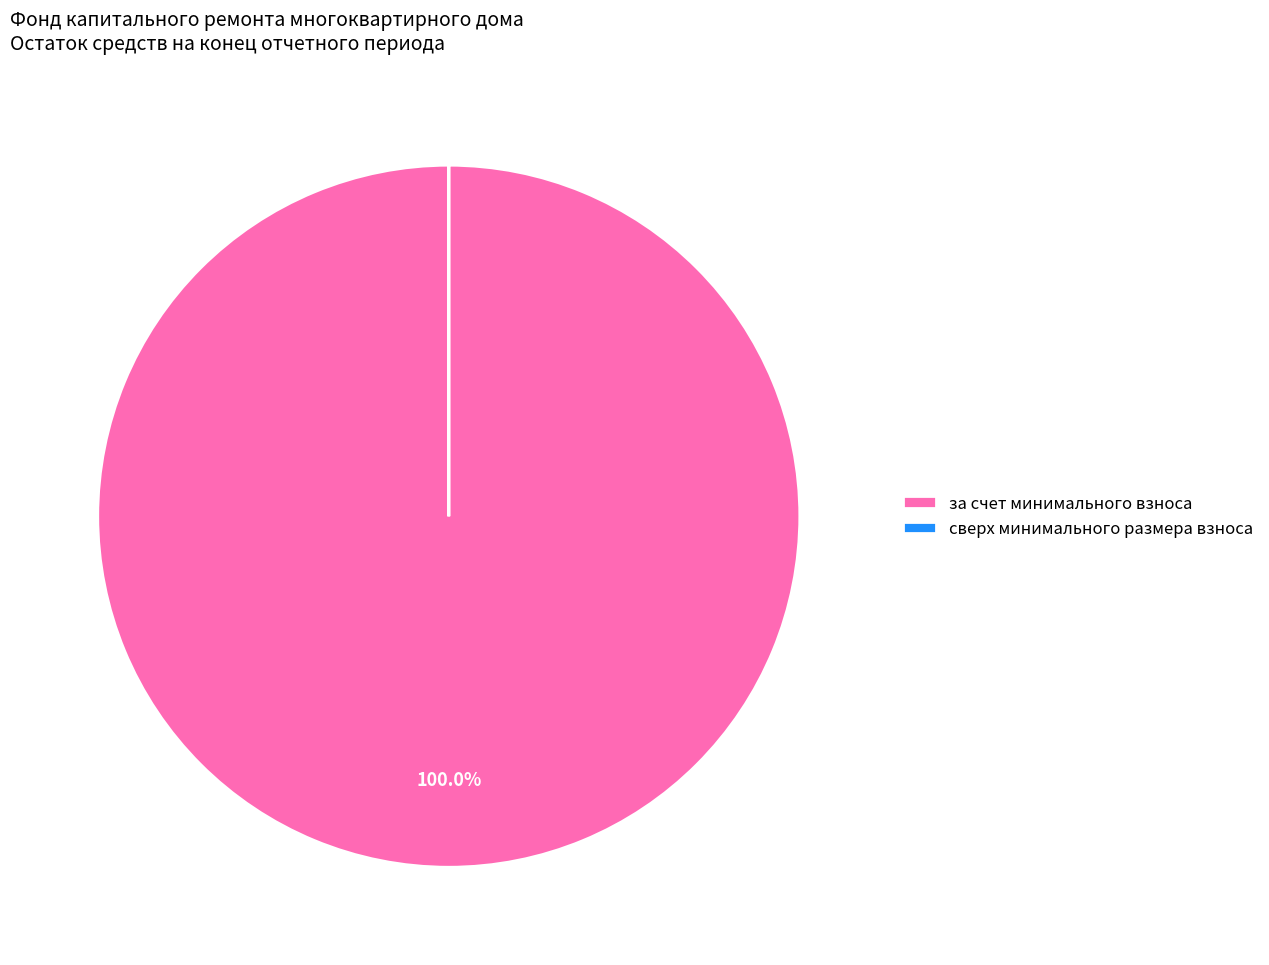

What is the majority slice?

за счет минимального взноса